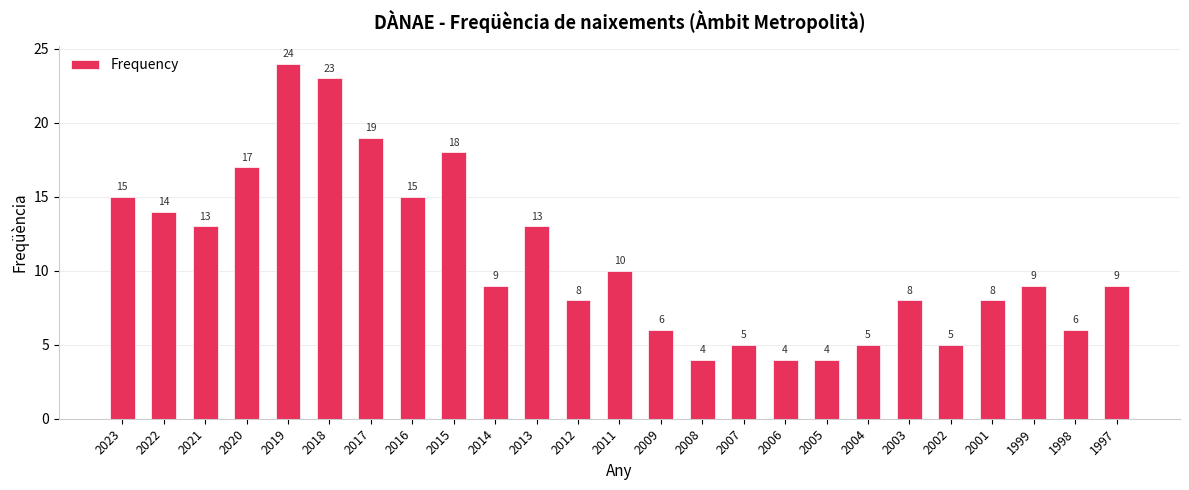

What is the sum of the values at 2016 and 2008?

19